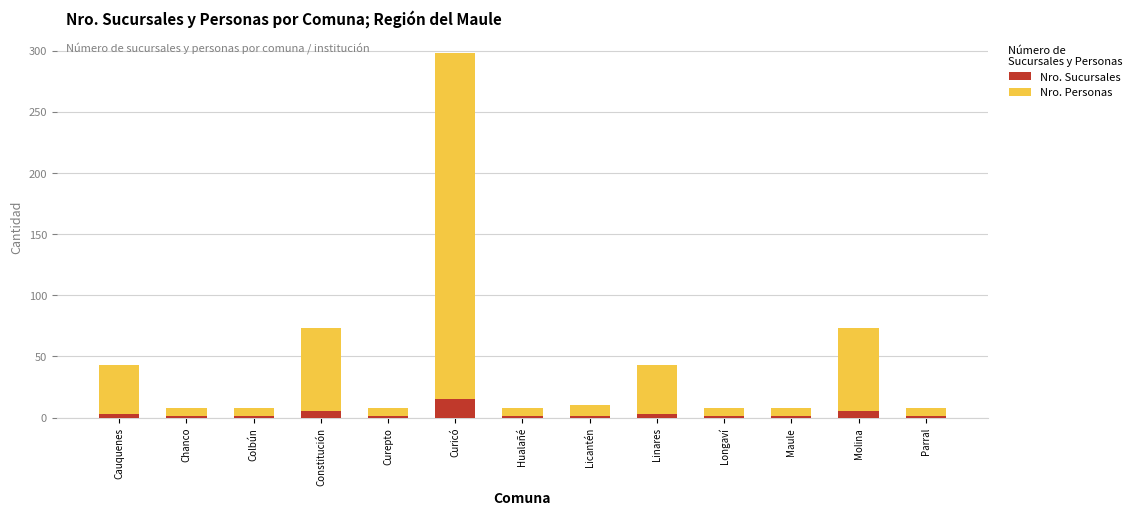

What is the total value across all series at Constitución?

73